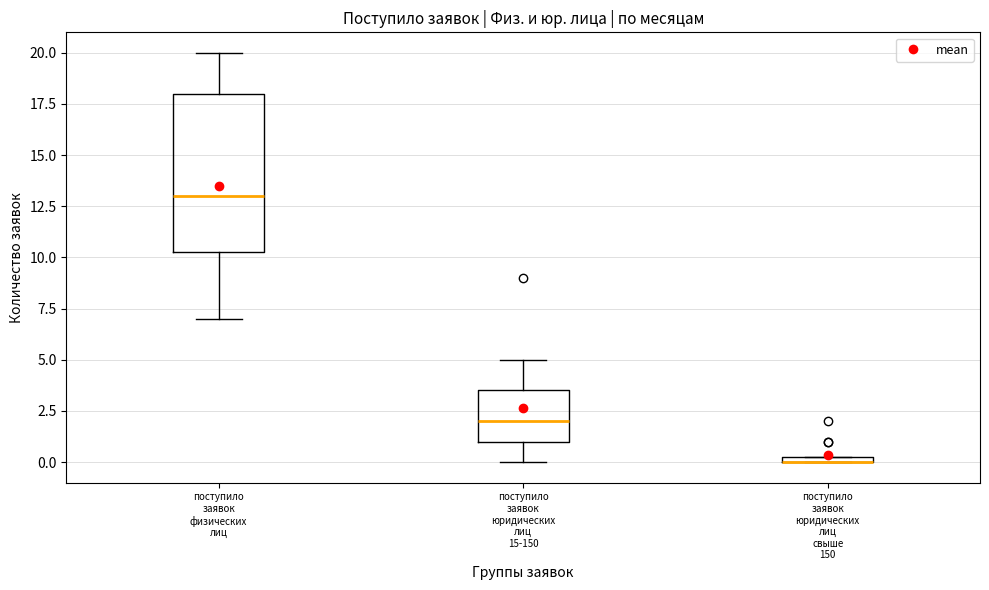

Where does the lower whisker of the box for поступило заявок физических лиц end on the y-axis? The values are not printed on the chart, so give them approximately, as read against the axis.

7.0